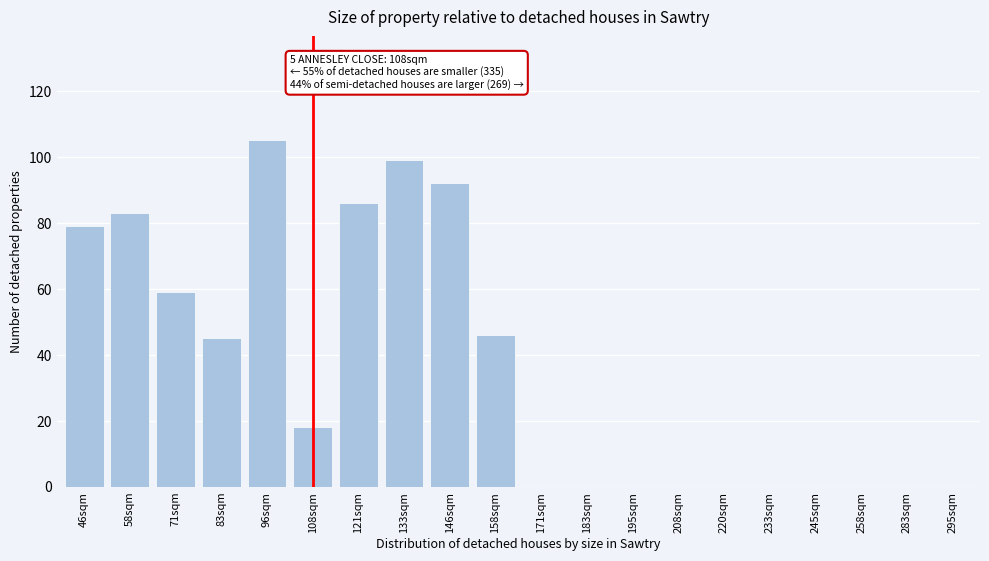

Reading left to right, list all the values displayed in this chart.

46sqm=79	58sqm=83	71sqm=59	83sqm=45	96sqm=105	108sqm=18	121sqm=86	133sqm=99	146sqm=92	158sqm=46	171sqm=0	183sqm=0	195sqm=0	208sqm=0	220sqm=0	233sqm=0	245sqm=0	258sqm=0	283sqm=0	295sqm=0